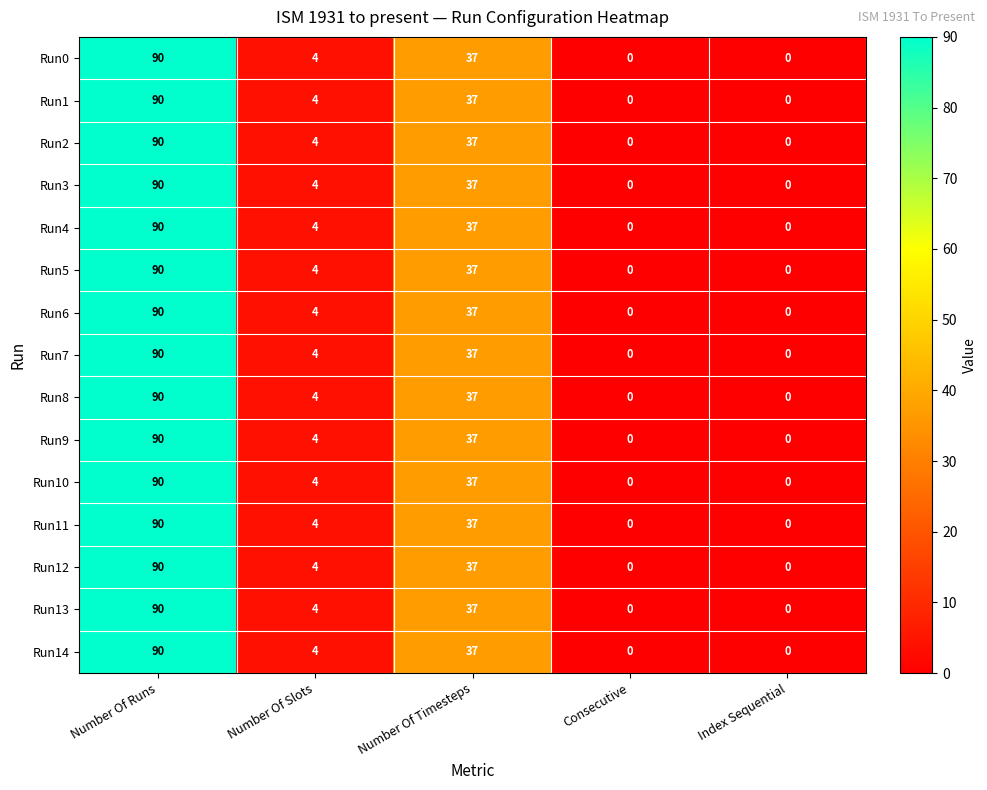

Where does the Run7 series first go above 4?

Number Of Runs